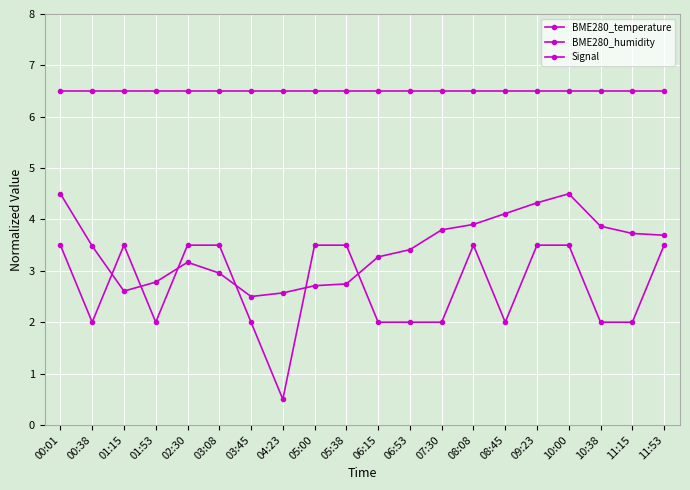

How many distinct data groups are displayed?

3